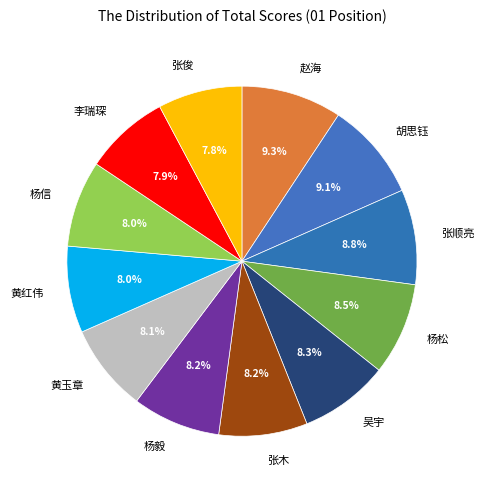

To the nearest percent, what portion does 黄玉章 represent?

8%